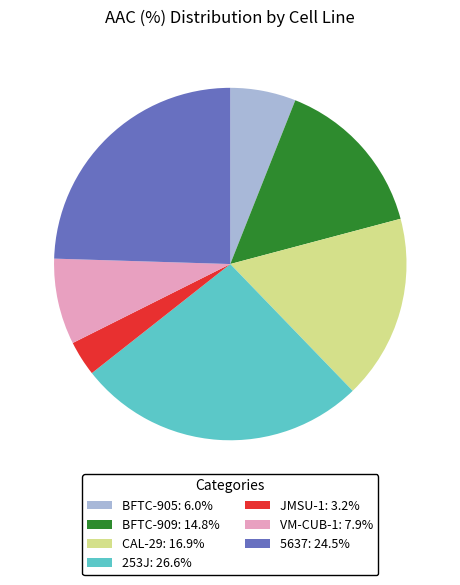

How many slices are in this pie chart?

7